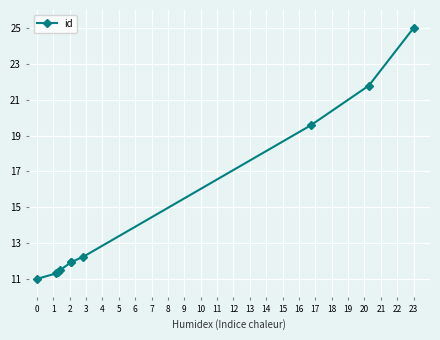

Which has a higher value, 1 or 0?

1